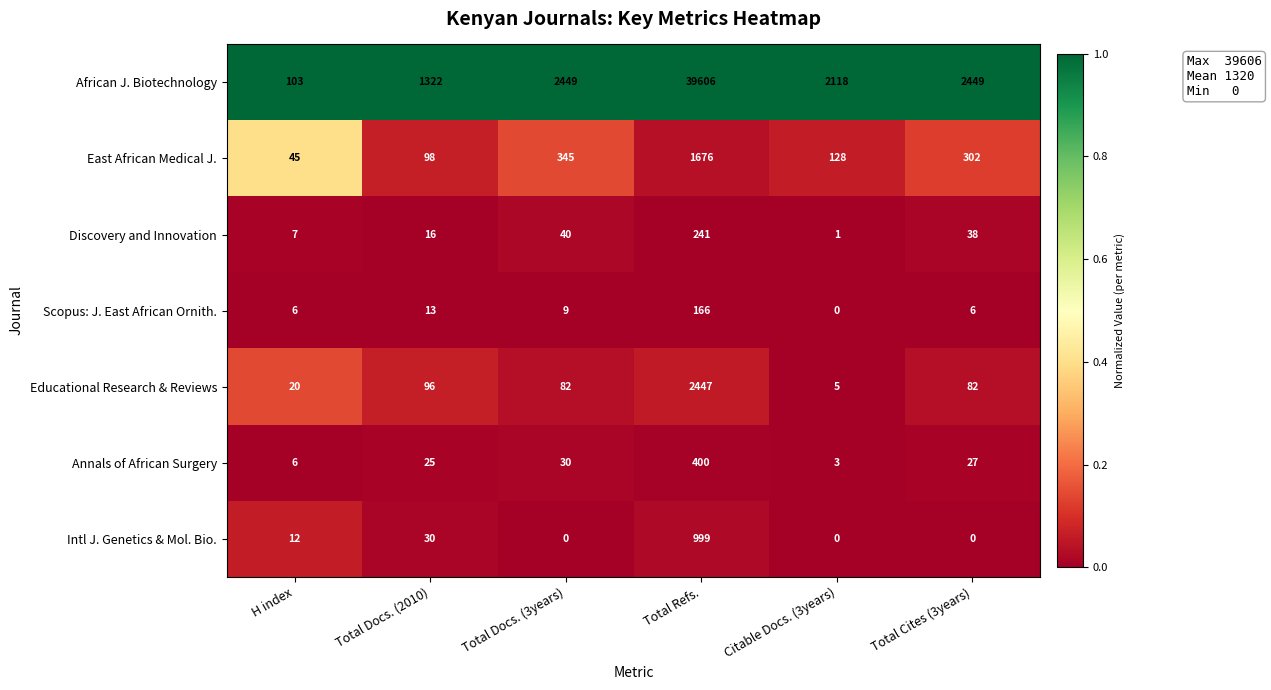

What is the difference between the Annals of African Surgery values at Total Docs. (3years) and H index?

24